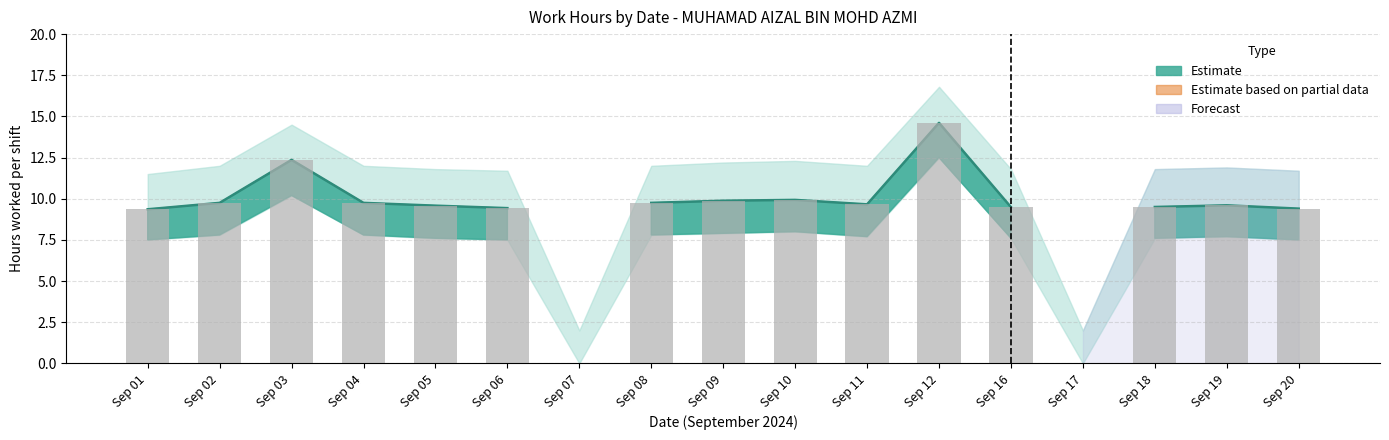

At how many categories does at least one series exceed 1?

17